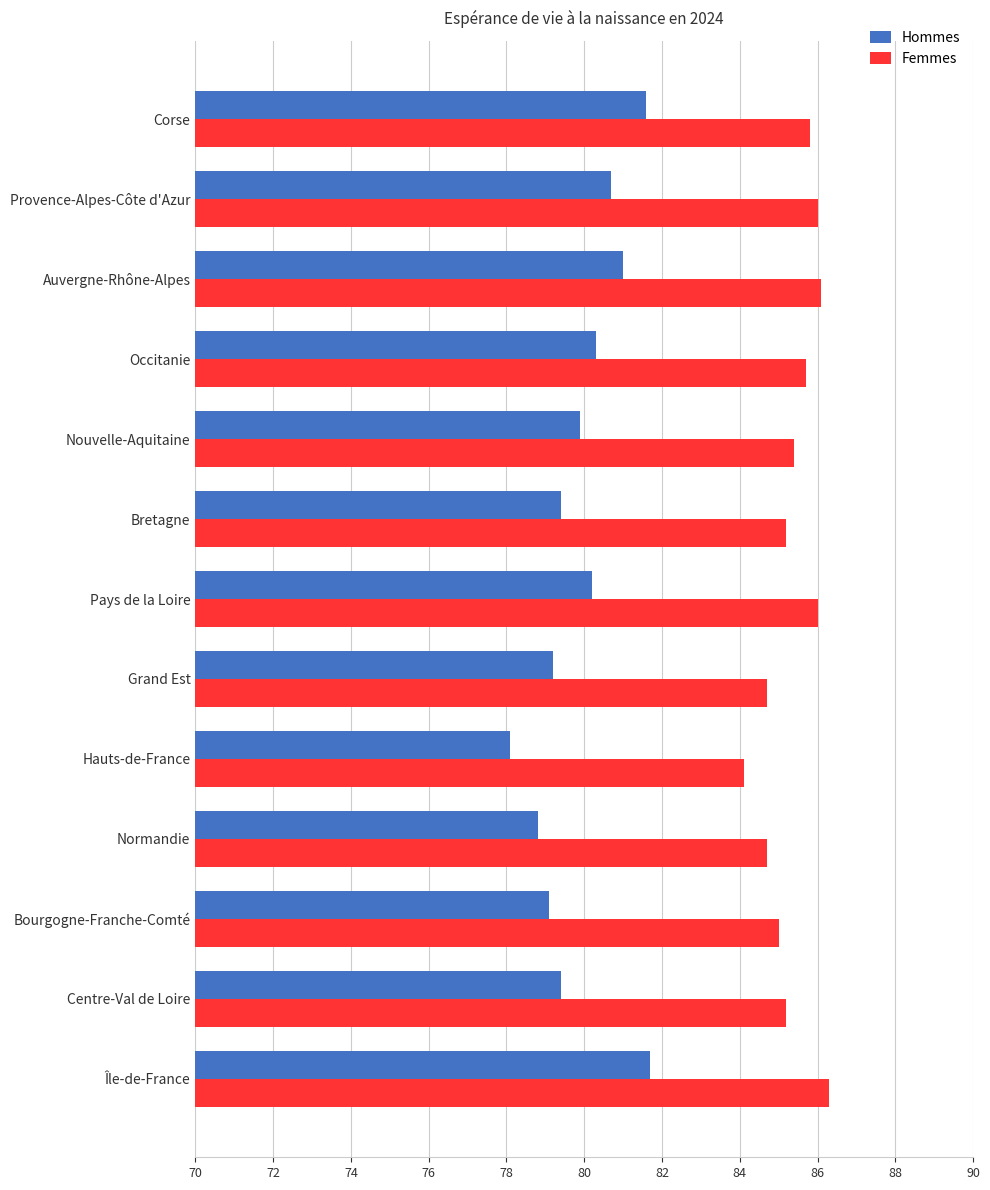

Rank the series by their maximum value, from lowest to highest.

Hommes, Femmes